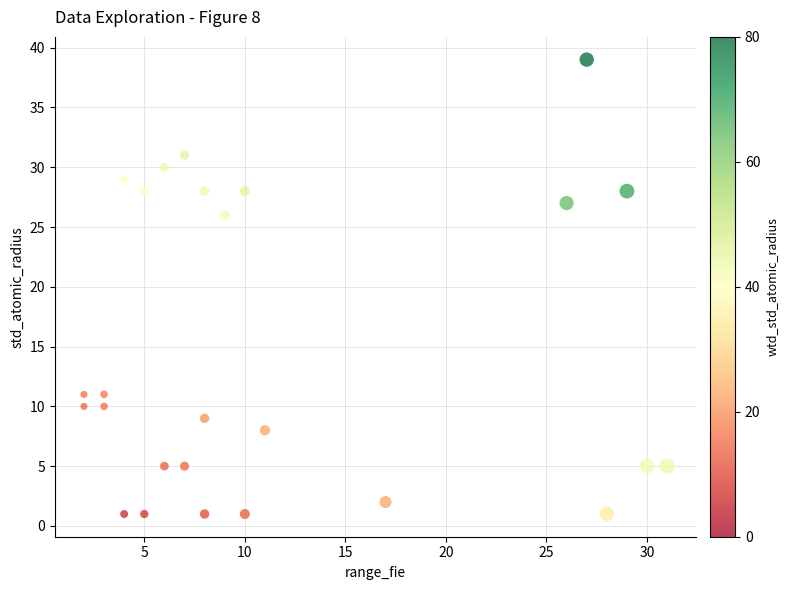

What Y value in the scatter plot is closest to 20?

26